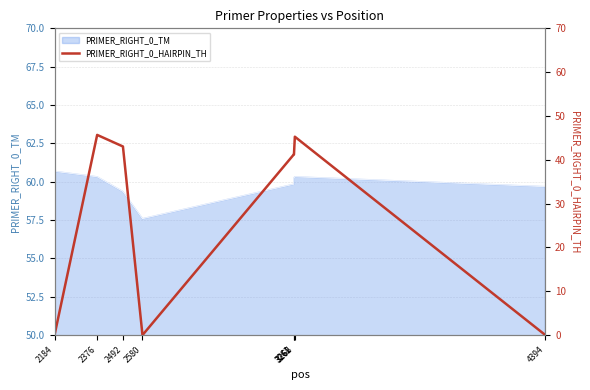

True or false: the data shows 0.0 at 2184.

True